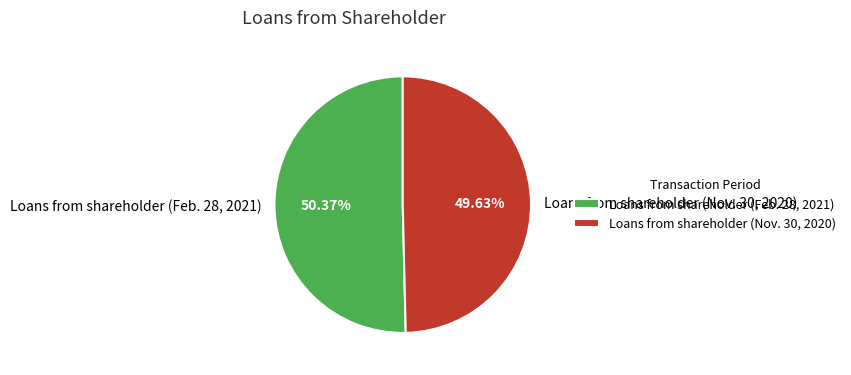

Does Loans from shareholder (Feb. 28, 2021) account for over 50% of the chart?

Yes